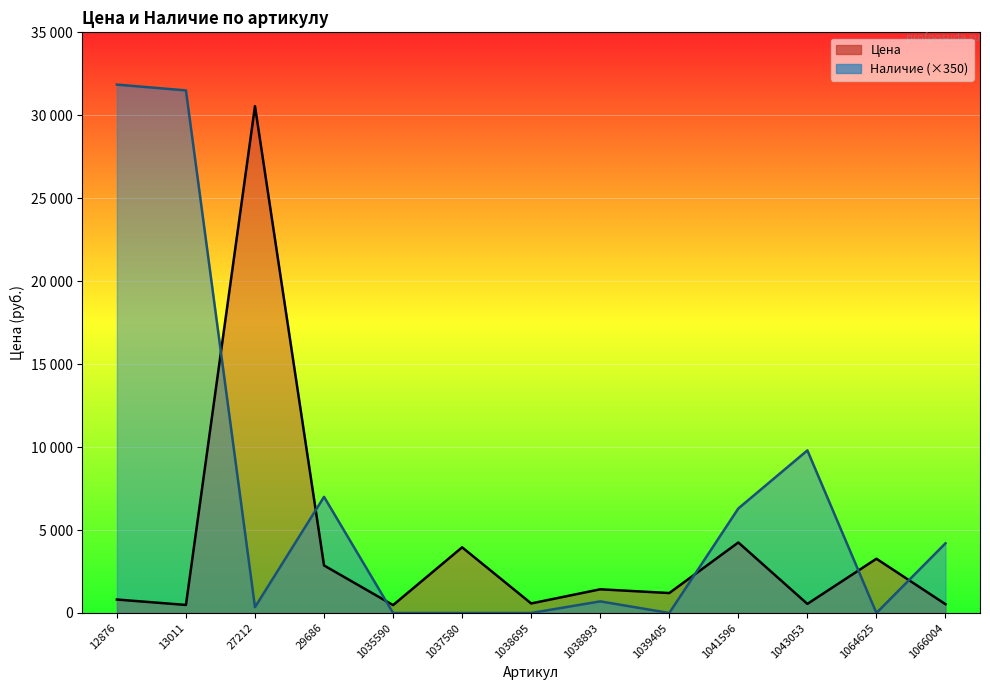

Reading right to left, what are all the values shown in this chart?

Цена: 1066004=531.0	1064625=3270.0	1043053=548.0	1041596=4250.0	1039405=1202.0	1038893=1428.0	1038695=575.0	1037580=3958.0	1035590=476.0	29686=2866.0	27212=30549.0	13011=484.0	12876=811.0
Наличие: 1066004=4200.0	1064625=0.0	1043053=9800.0	1041596=6300.0	1039405=0.0	1038893=700.0	1038695=0.0	1037580=0.0	1035590=0.0	29686=7000.0	27212=350.0	13011=31500.0	12876=31850.0